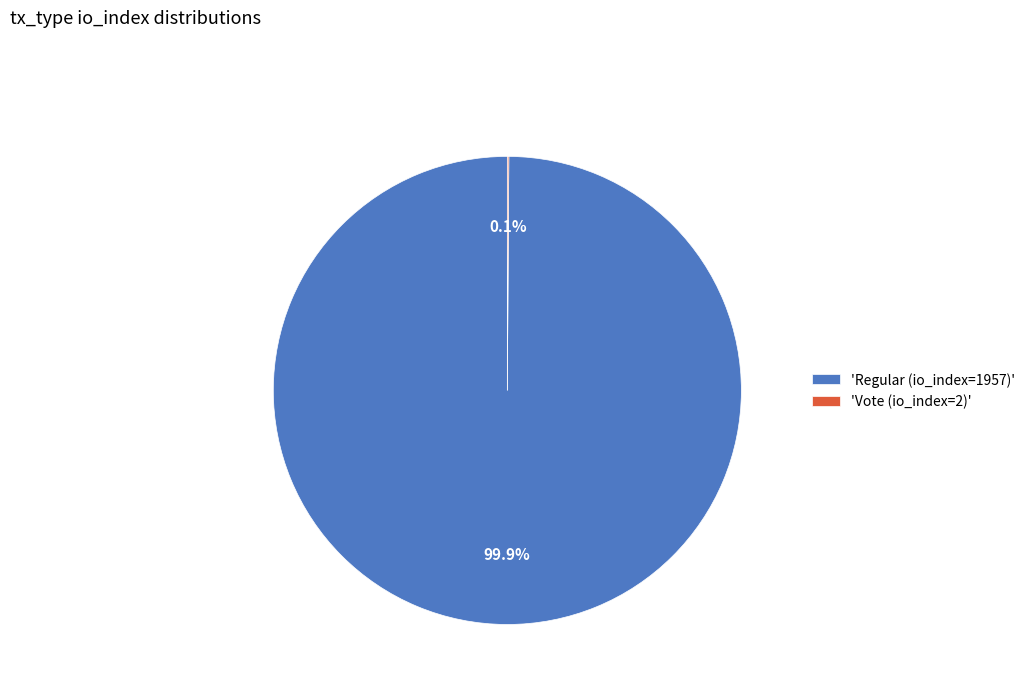

Does any single category account for the majority?

Yes